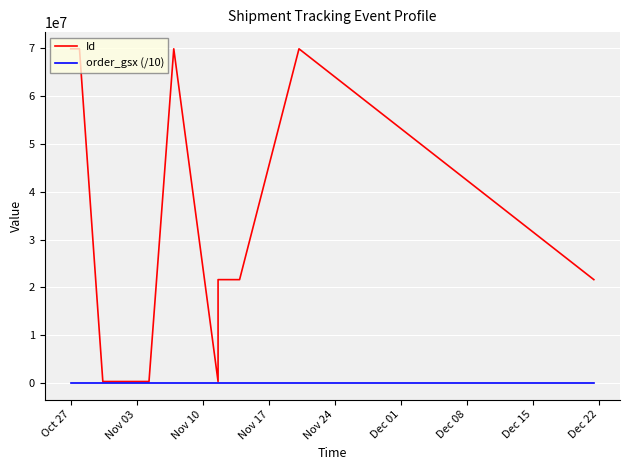

Rank the series by their maximum value, from highest to lowest.

Id, order_gsx (/10)